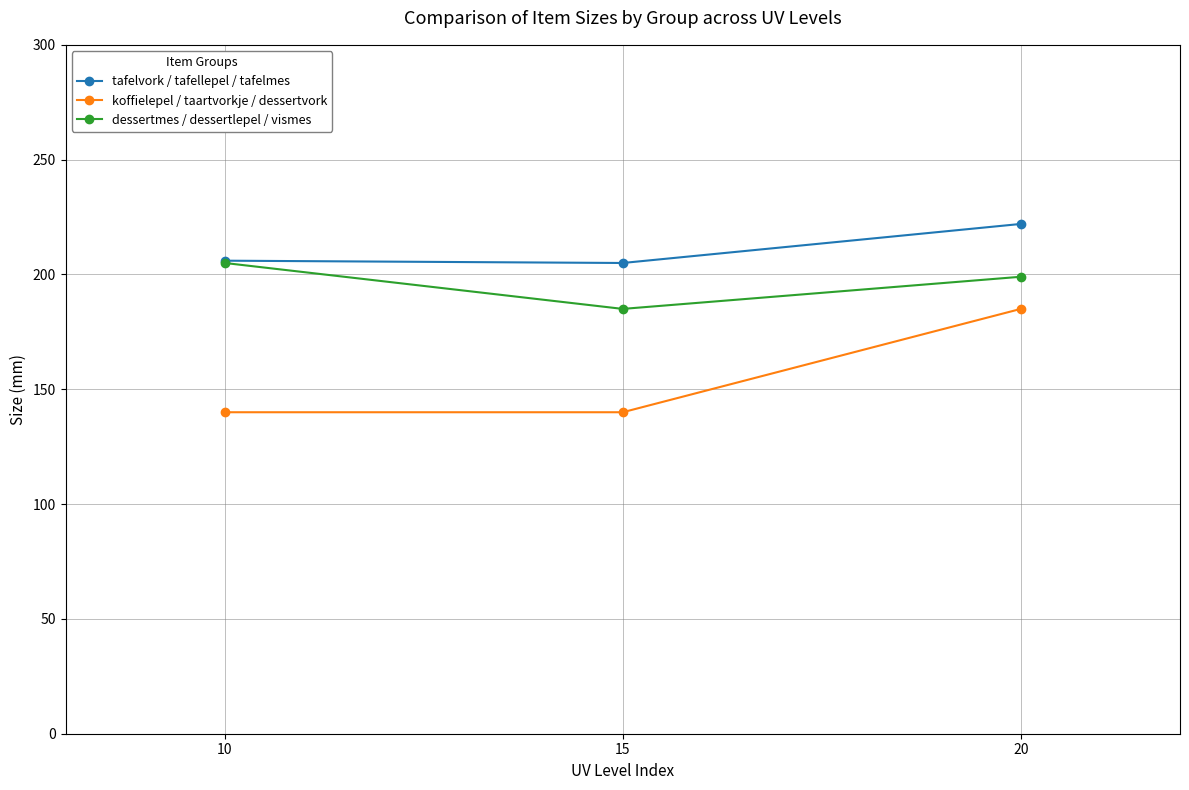

At how many categories does at least one series exceed 177?

3